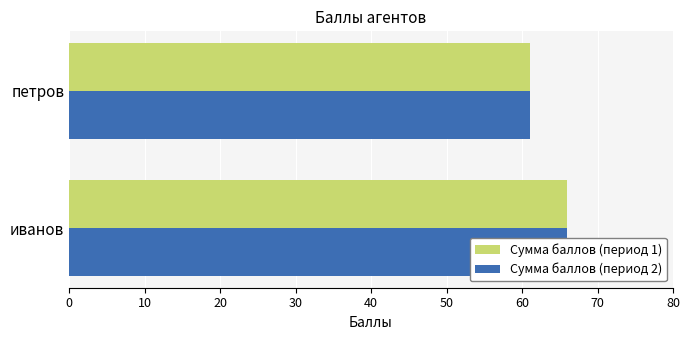

What are all the series names shown in the legend?

Сумма баллов (период 1), Сумма баллов (период 2)